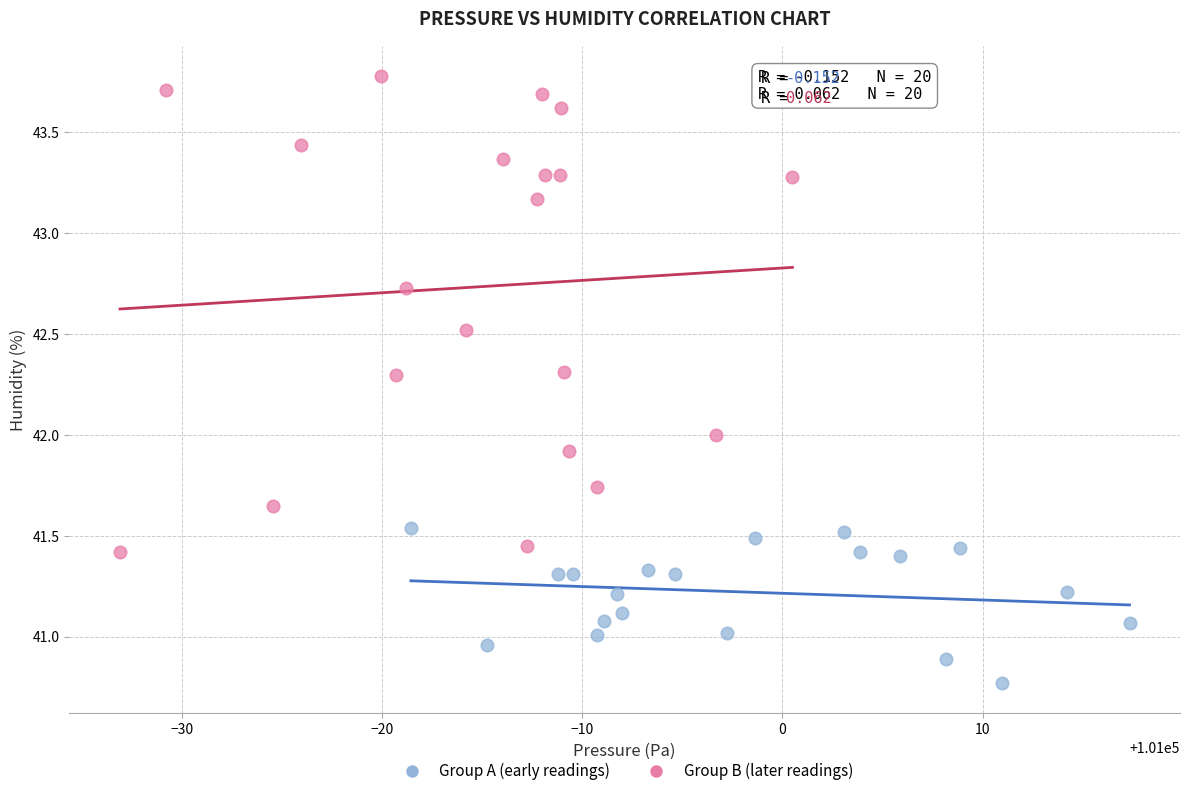

What are all the series names shown in the legend?

Group A (early readings), Group B (later readings)